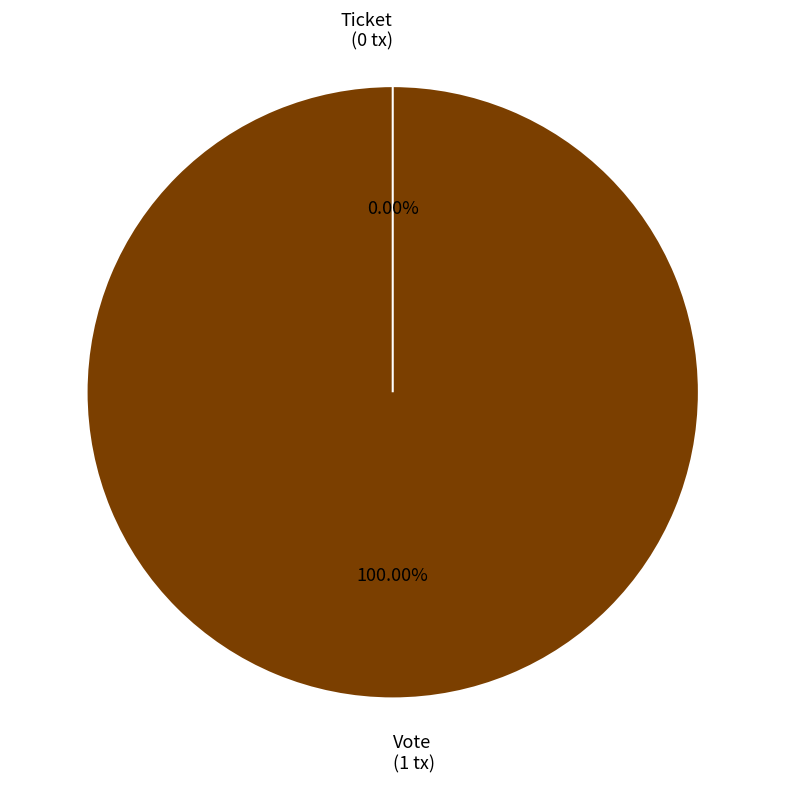

How many segments does this pie chart have?

2